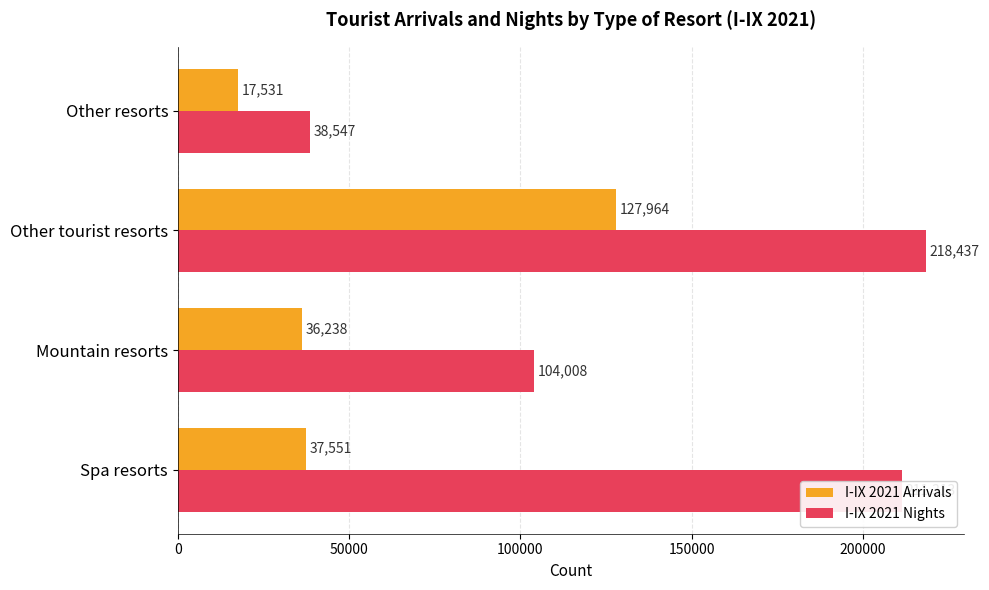

What is the difference between the maximum and minimum values in the I-IX 2021 Nights series?

179890